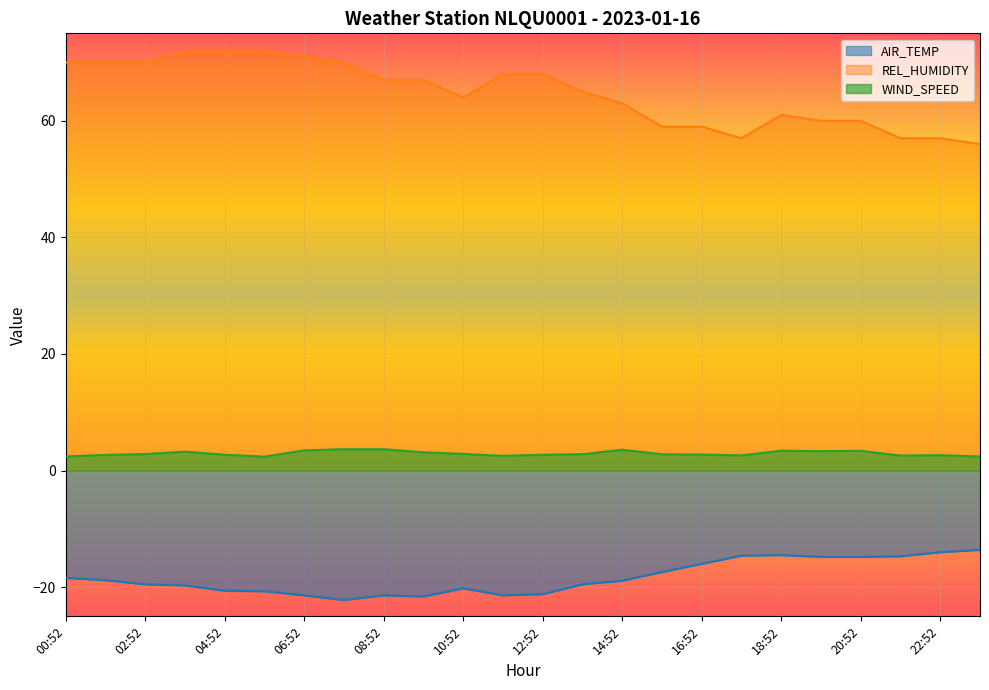

In REL_HUMIDITY, how many points are lower than both neighbors (excluding endpoints)?

2